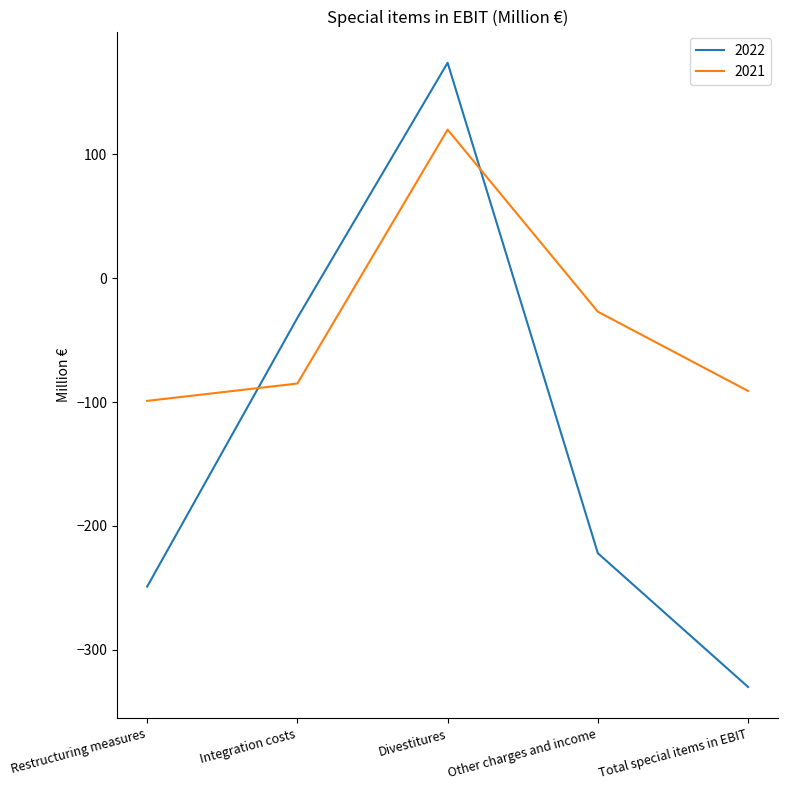

Rank the categories by 2021 value from lowest to highest.

Restructuring measures, Total special items in EBIT, Integration costs, Other charges and income, Divestitures